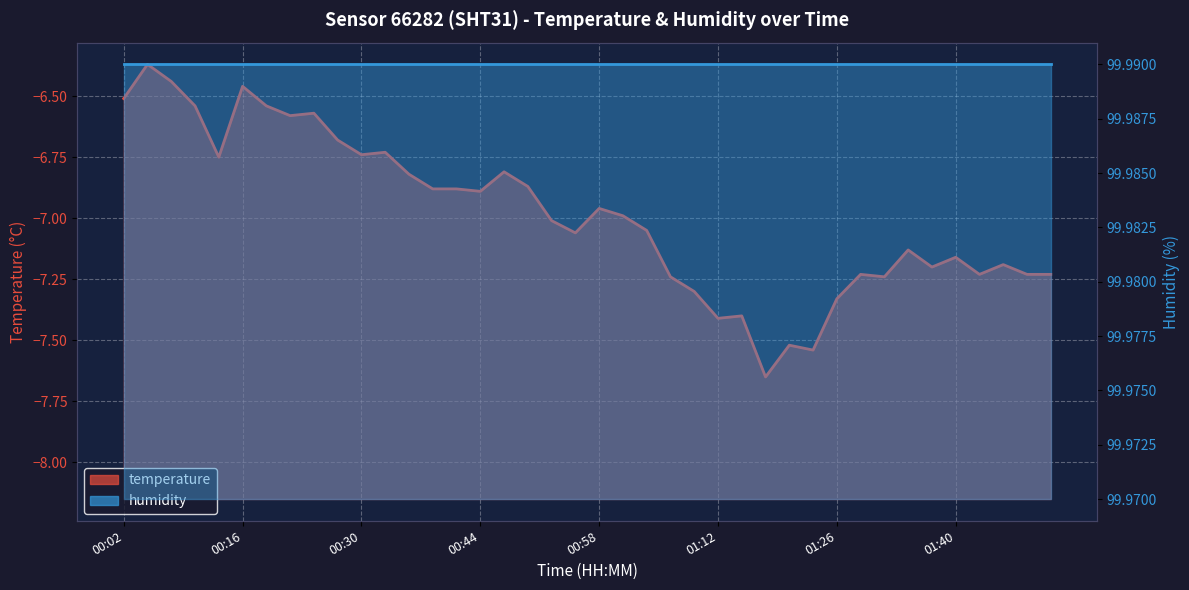

What is the difference between the values at 01:52 and 00:41?

0.4